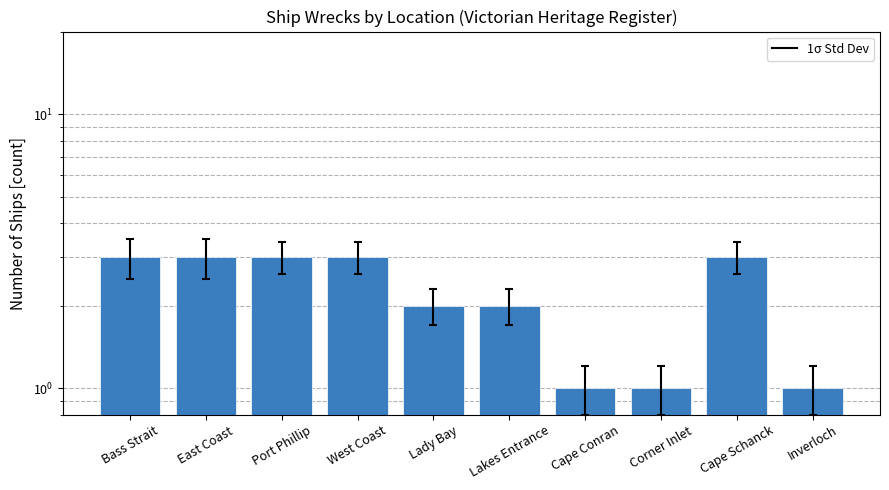

Read the value at Lakes Entrance.

2